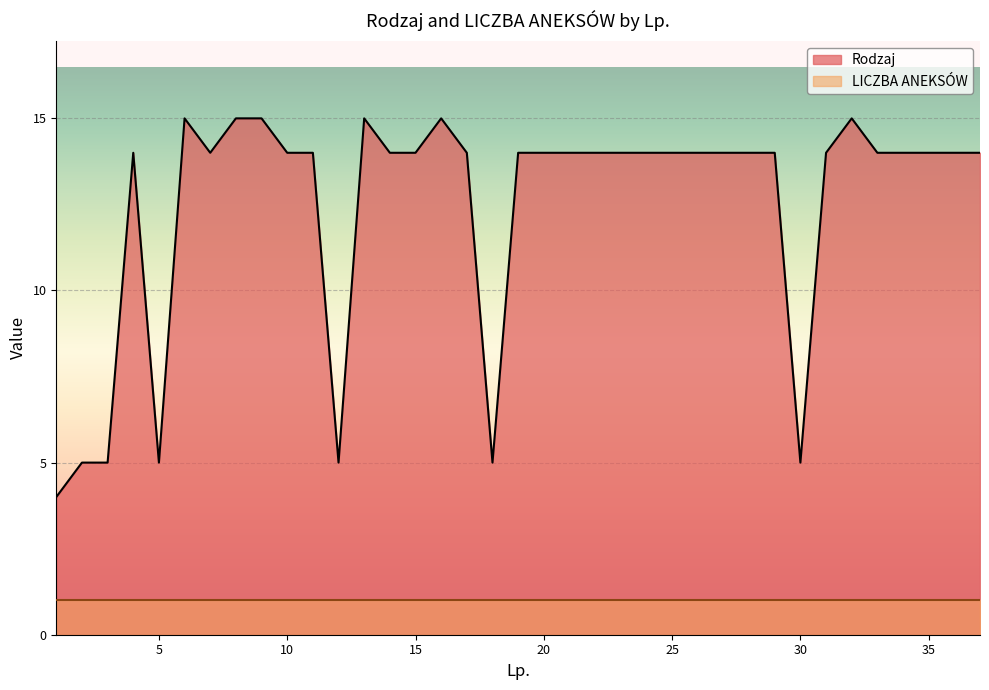

List the labels in order of value, largest first.

6, 8, 9, 13, 16, 32, 4, 7, 10, 11, 14, 15, 17, 19, 20, 21, 22, 23, 24, 25, 26, 27, 28, 29, 31, 33, 34, 35, 36, 37, 2, 3, 5, 12, 18, 30, 1